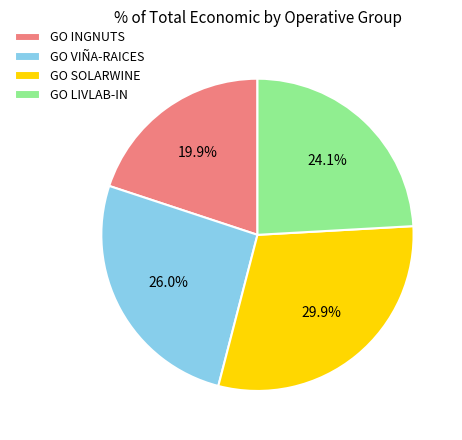

To the nearest percent, what is the difference between the largest and smallest slice percentages?

10%